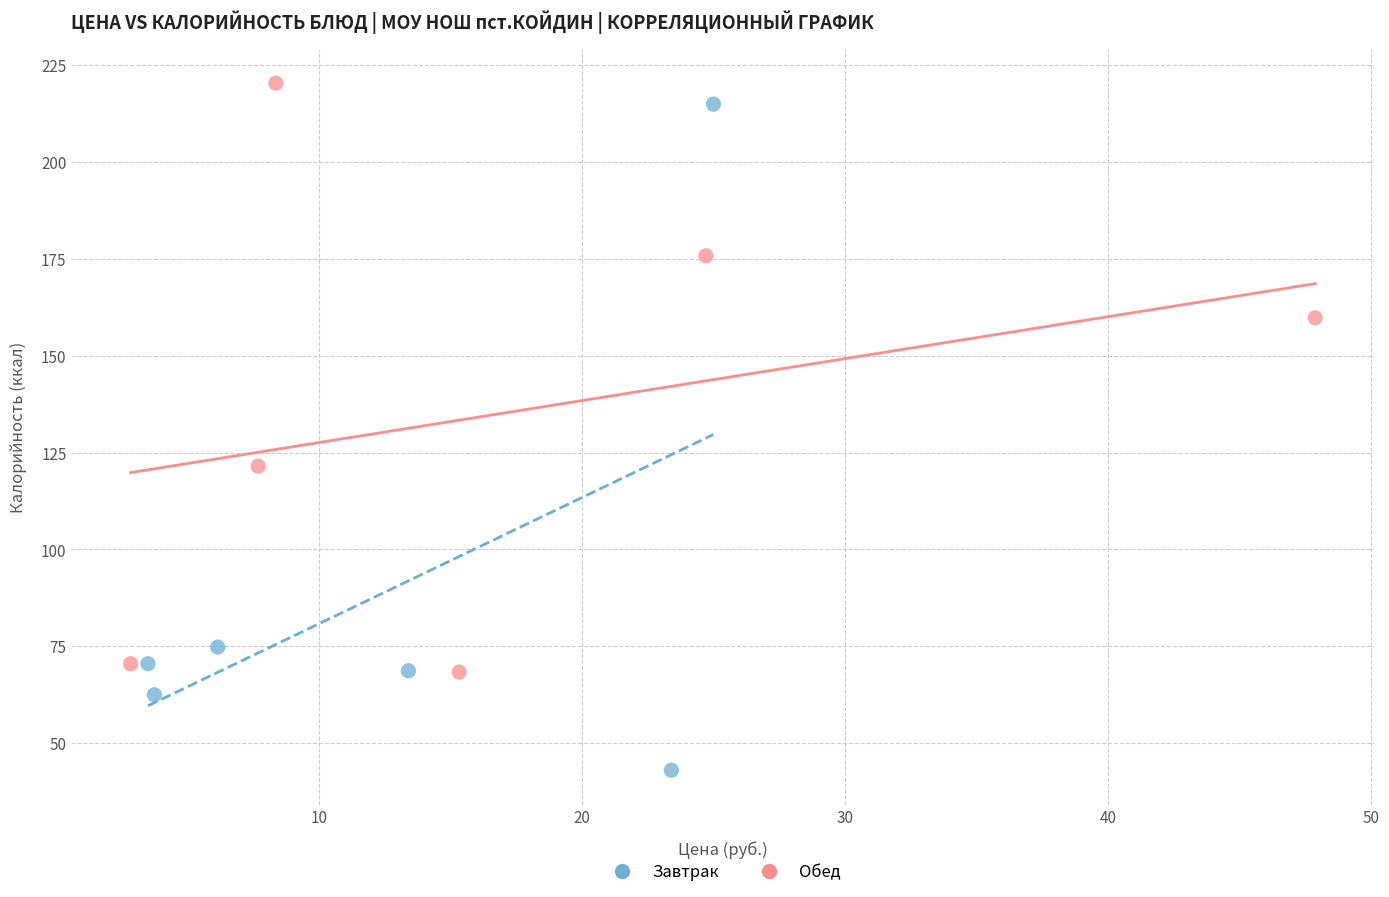

Which series contains the highest Y value?

Обед